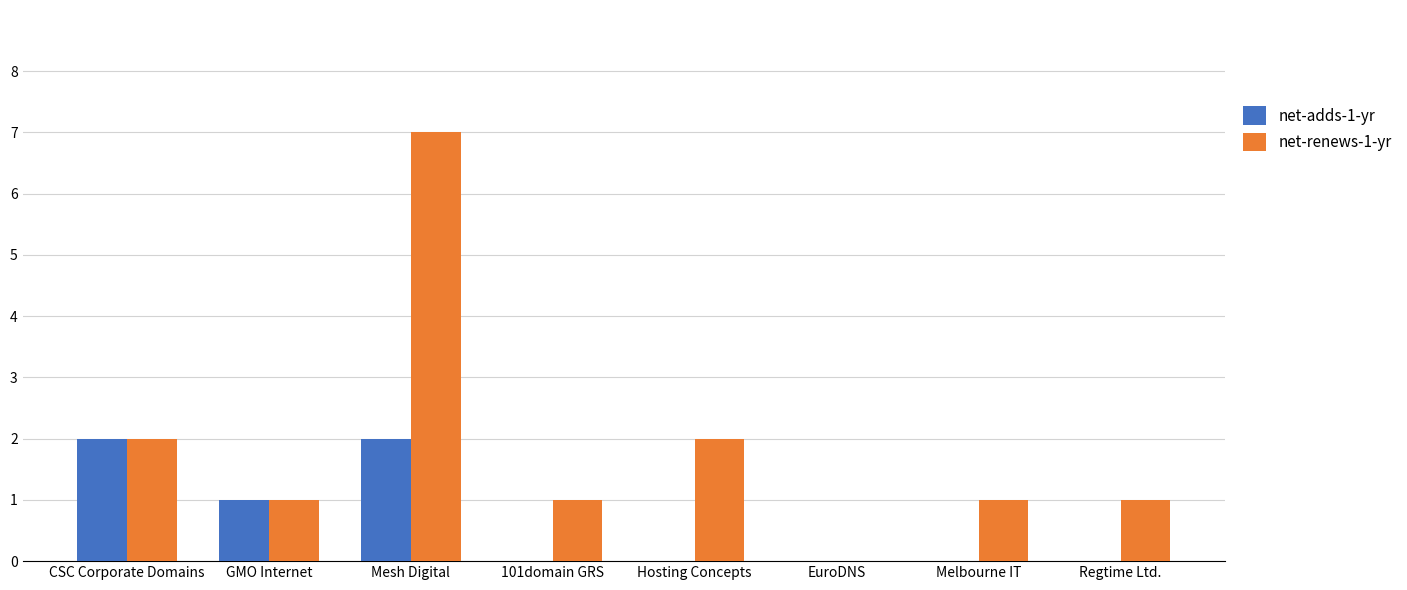

Which series has the largest total across all categories?

net-renews-1-yr